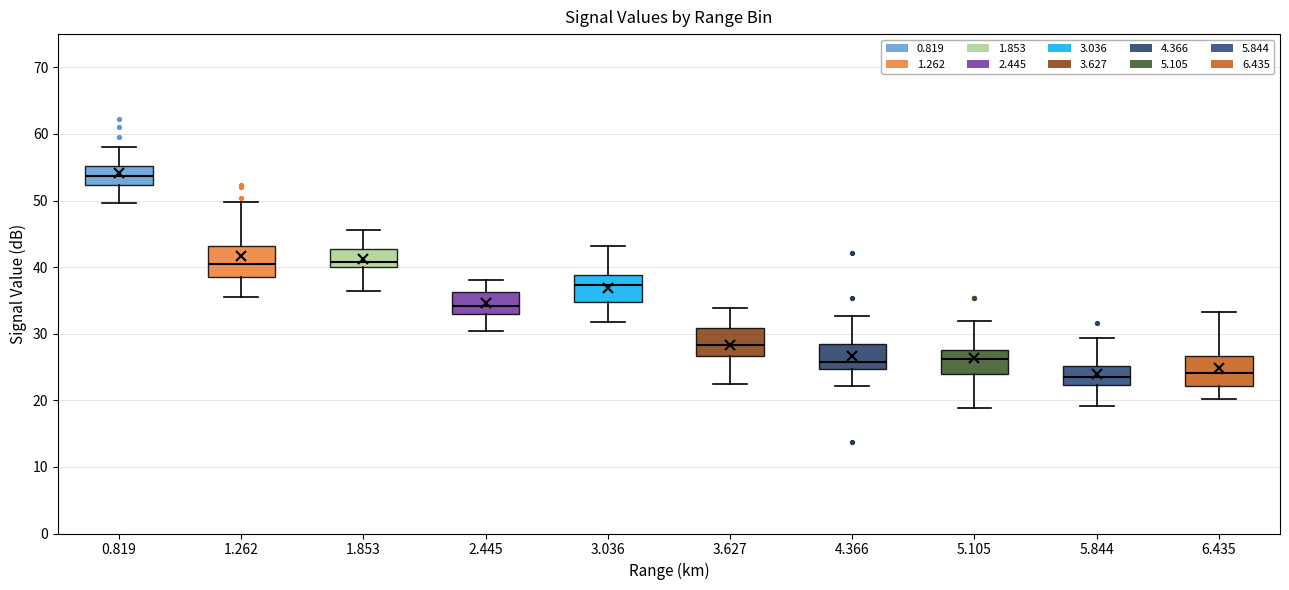

Where is the upper edge of the box at x = 6.435 on the y-axis? The values are not printed on the chart, so give them approximately, as read against the axis.

27